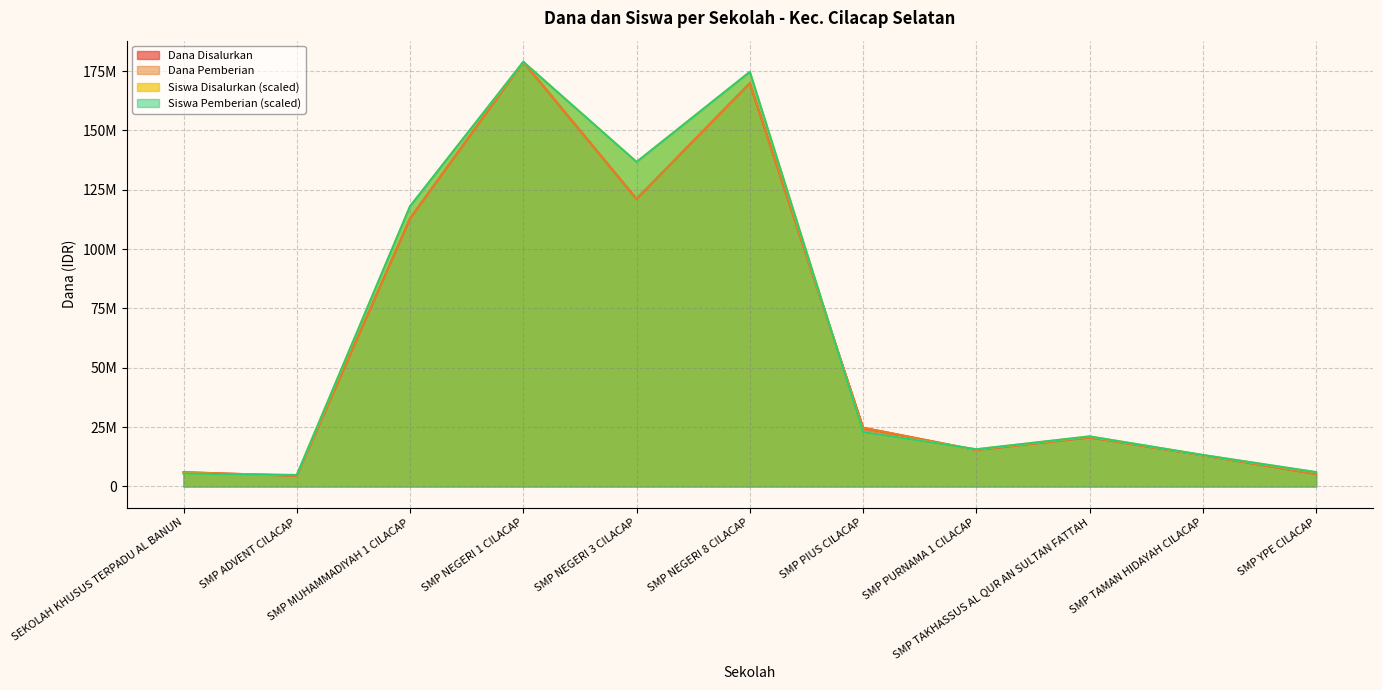

Is it true that Siswa Disalurkan equals 4818181.8 at SMP ADVENT CILACAP?

True